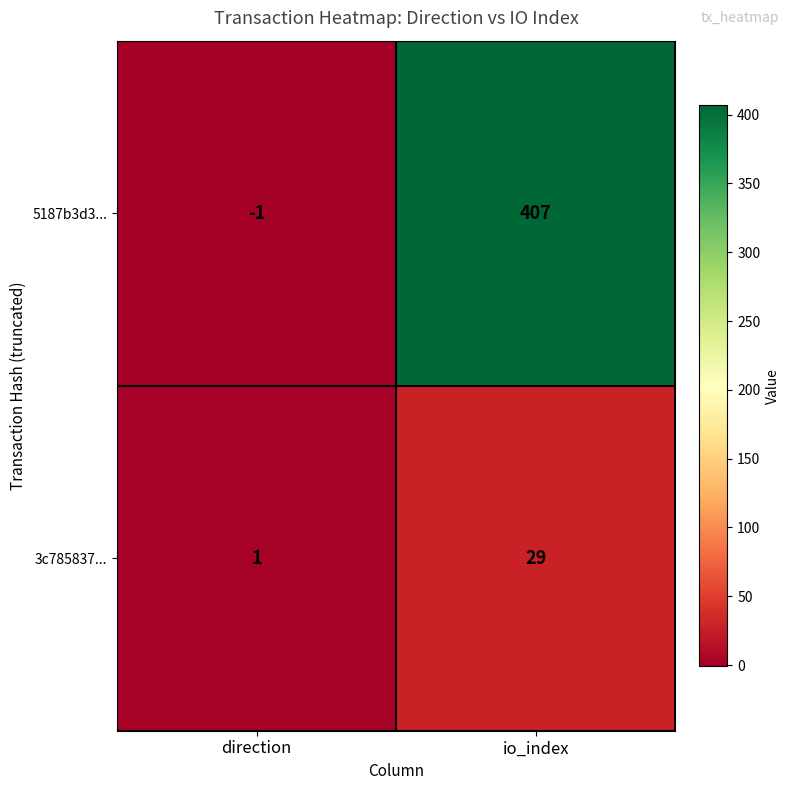

Which category has the highest value across all series?

io_index